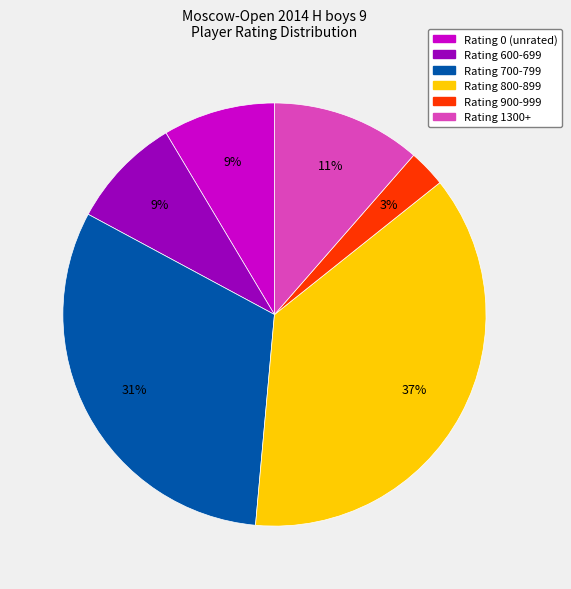

To the nearest percent, what is the average slice percentage?

17%